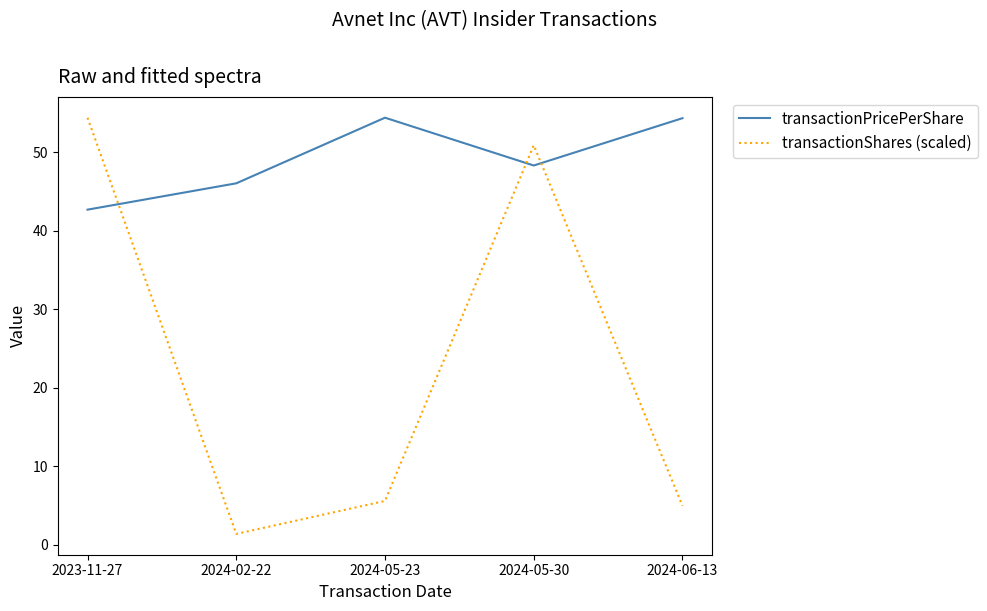

What position from the right is 2024-05-30?

2